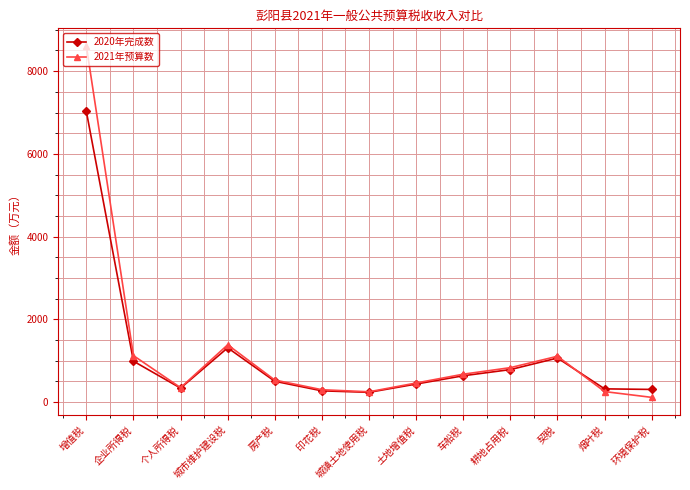

At which category does the chart reach its peak across all series?

增值税